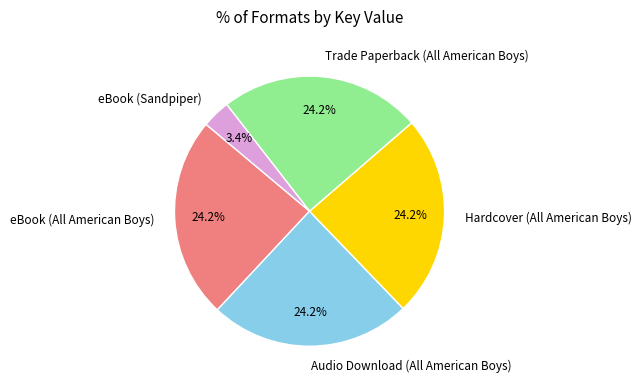

Is there a majority slice in this chart?

No